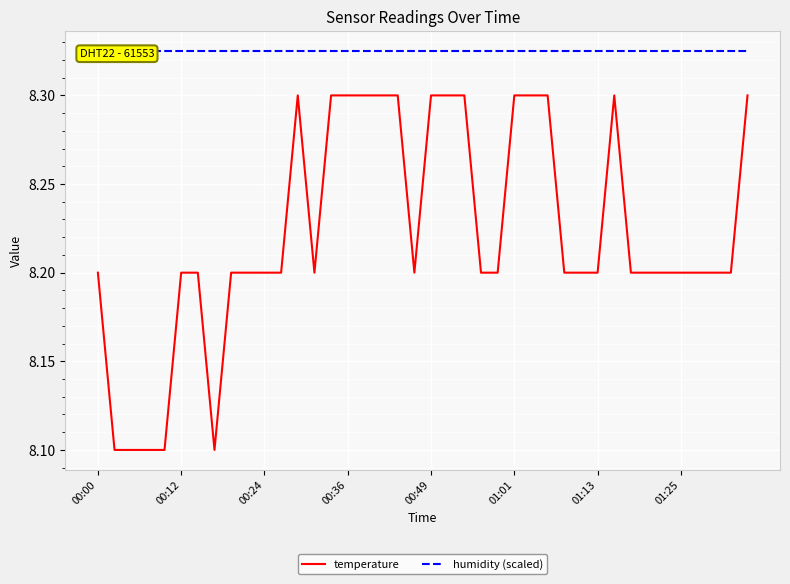

At 27, list the series in order from largest to smallest.

humidity (scaled), temperature